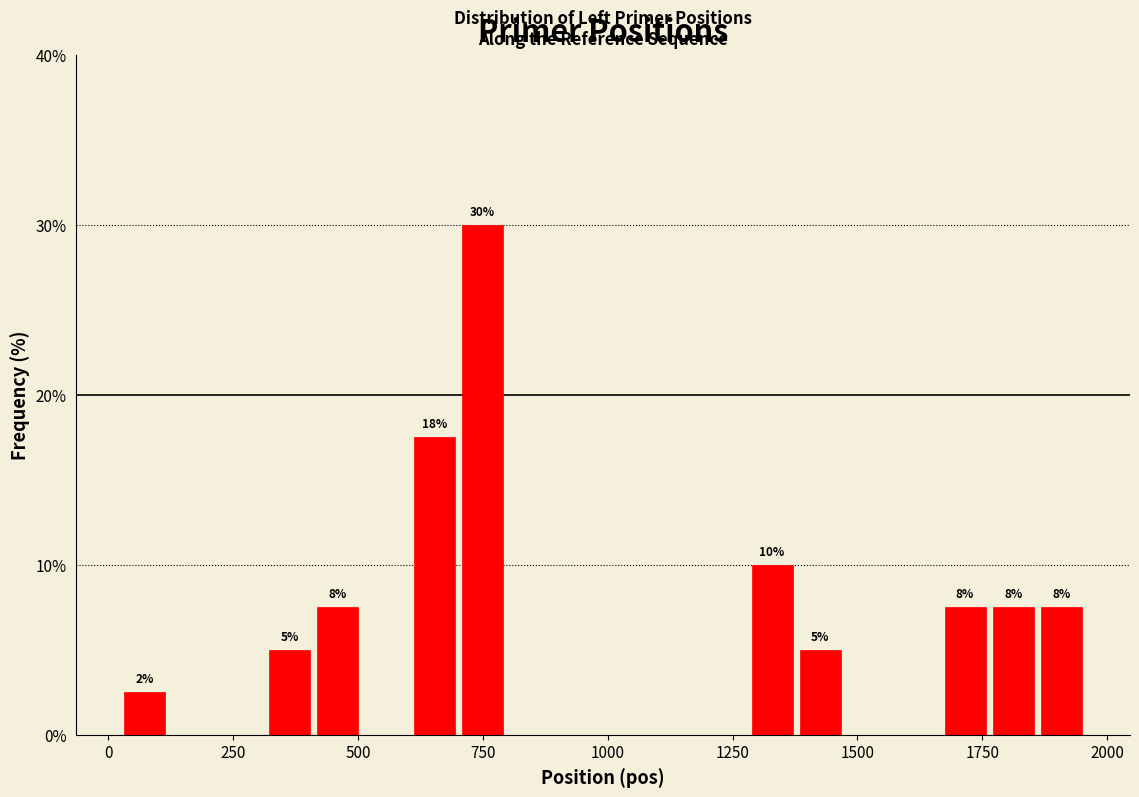

Around what value on the x-axis is the tallest bar? Give the approximate position of its centre, as read against the axis.

750